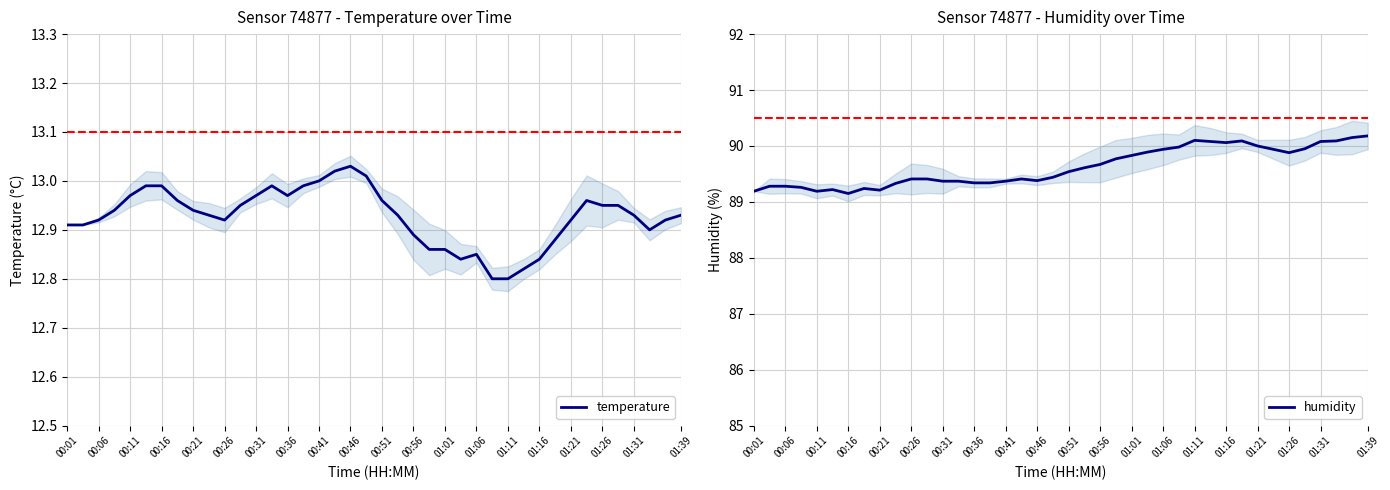

At how many categories does at least one series exceed 56?

40